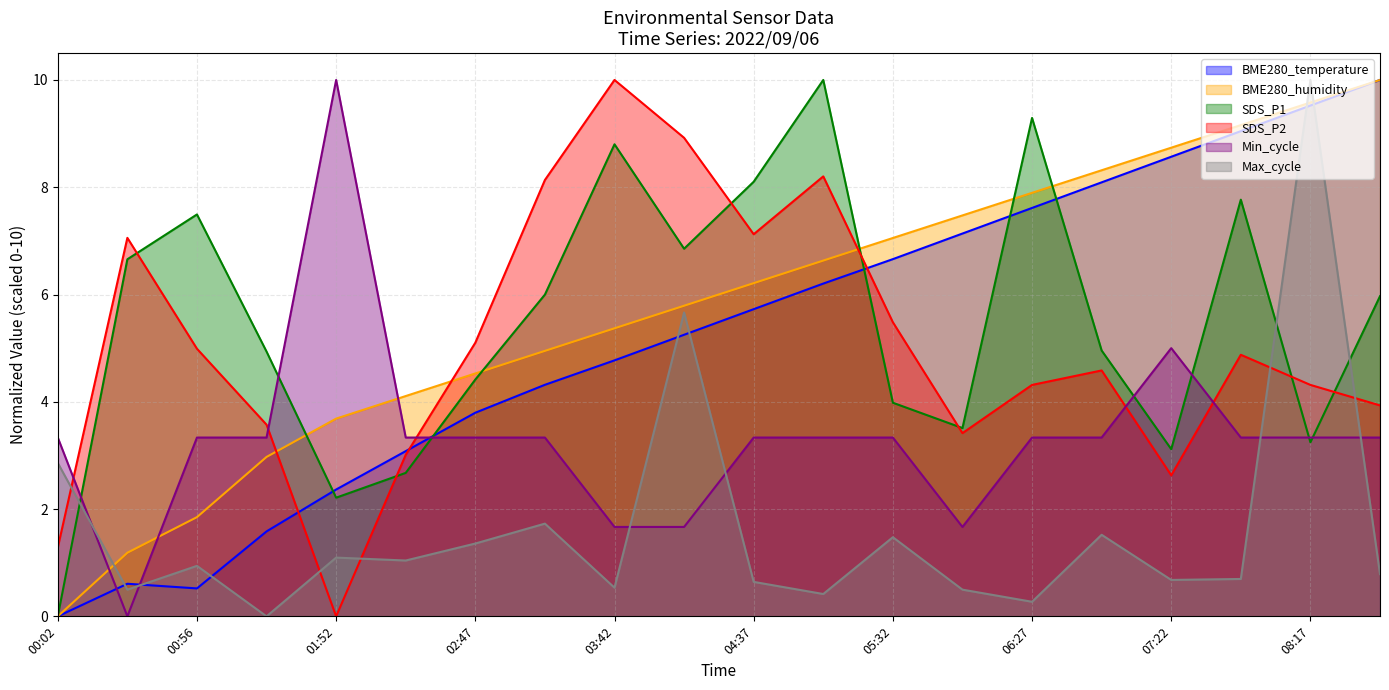

Which has a higher value, 00:29 or 04:09?

04:09